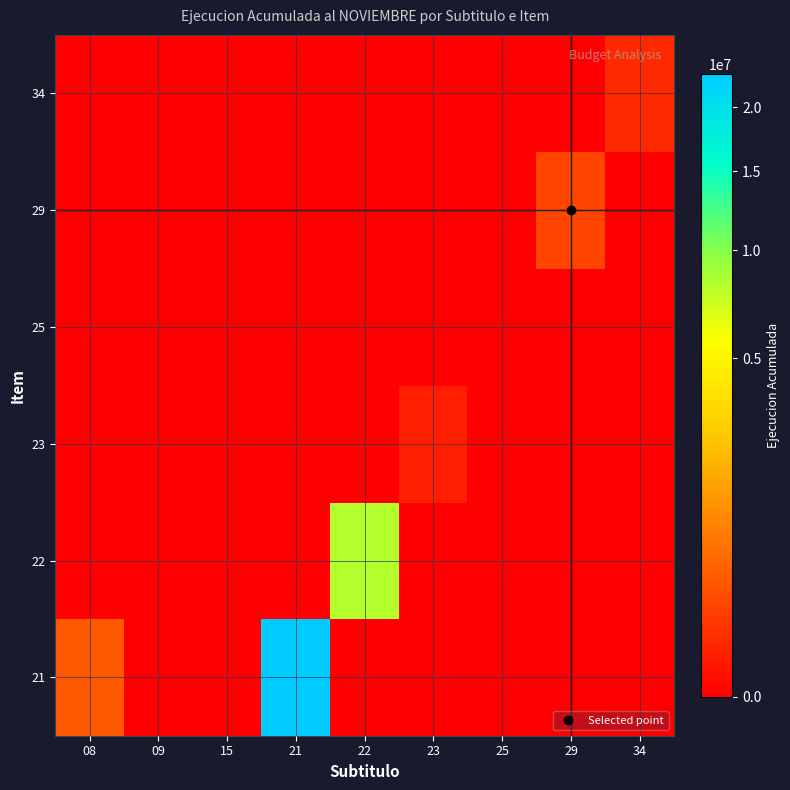

Which series has the largest total across all categories?

21